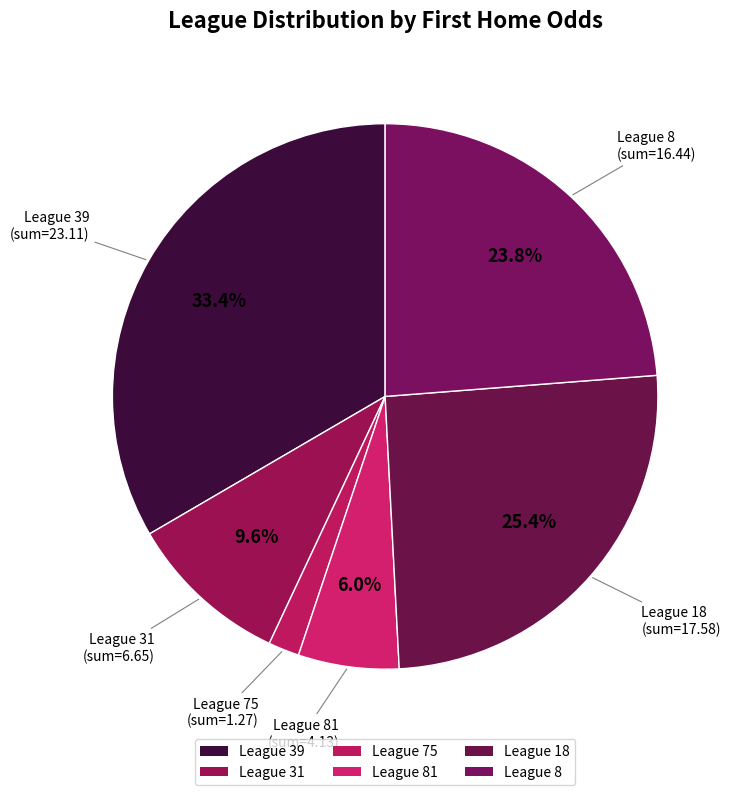

Which slice is the smallest?

League 75